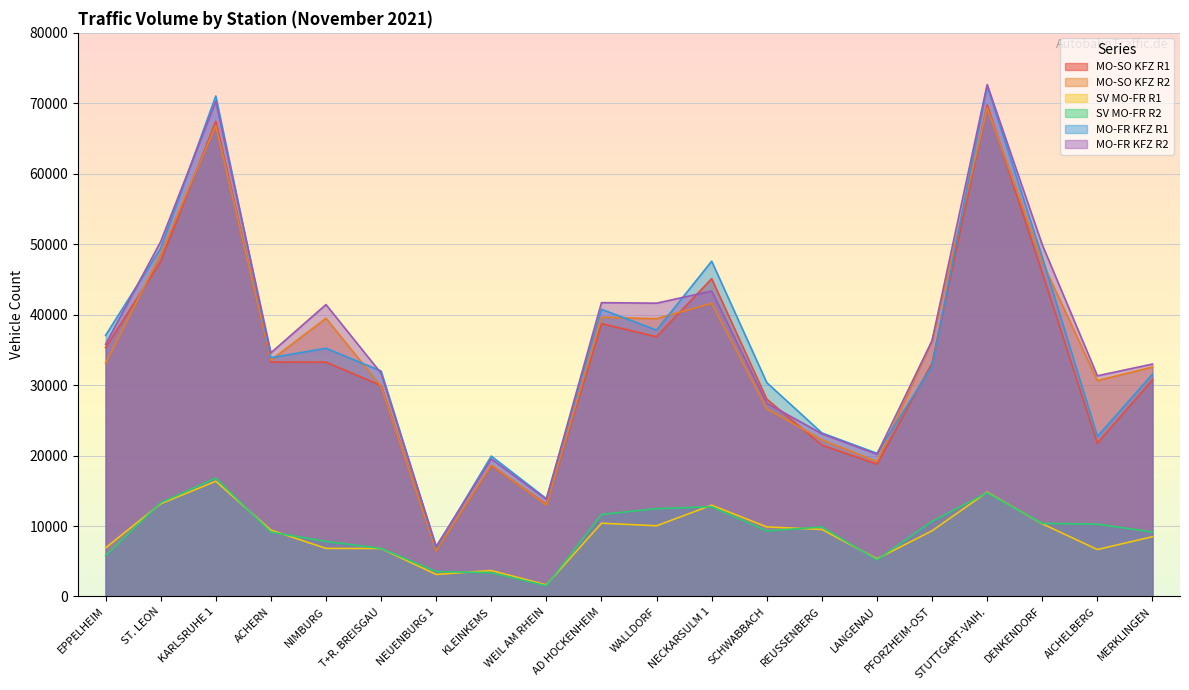

What are all the series names shown in the legend?

MO-SO KFZ R1, MO-SO KFZ R2, SV MO-FR R1, SV MO-FR R2, MO-FR KFZ R1, MO-FR KFZ R2